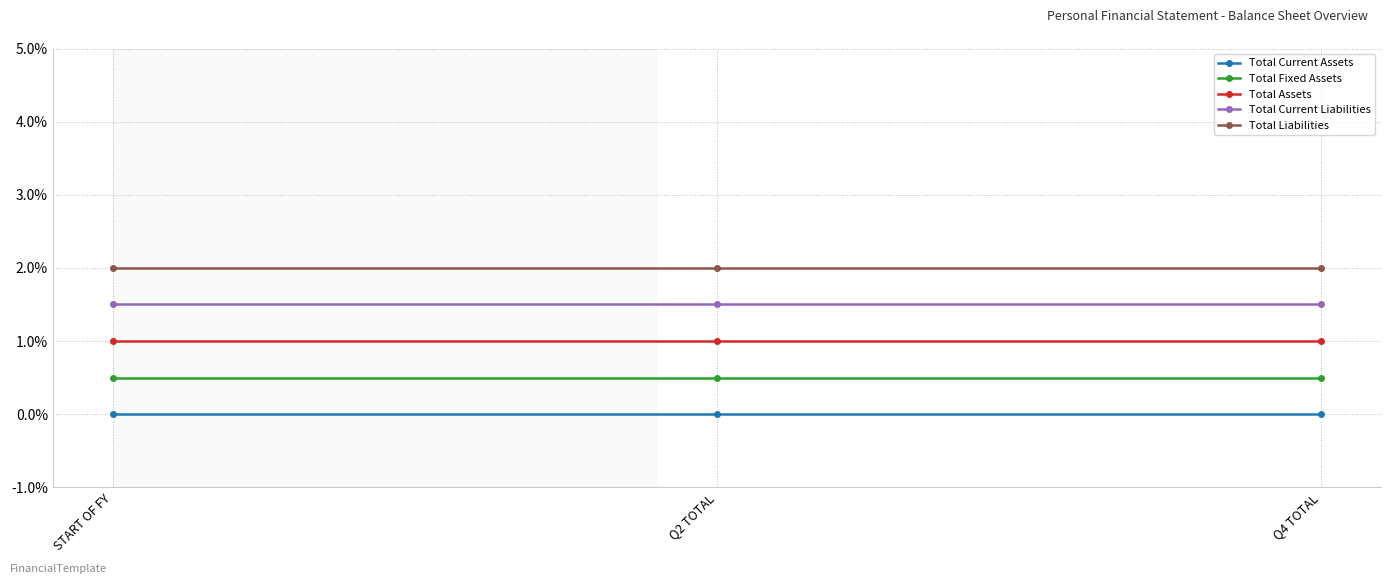

What is the label of the 2nd point from the right?

Q2 TOTAL